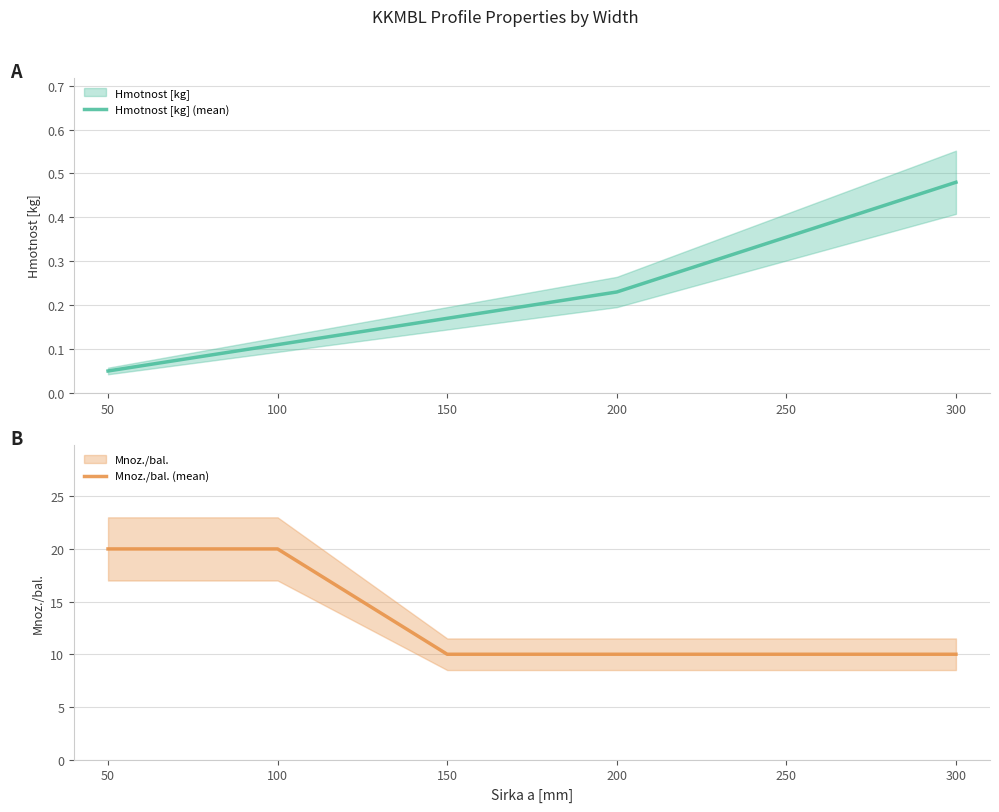

How many Hmotnost [kg] (mean) values are between 0 and 1?

5